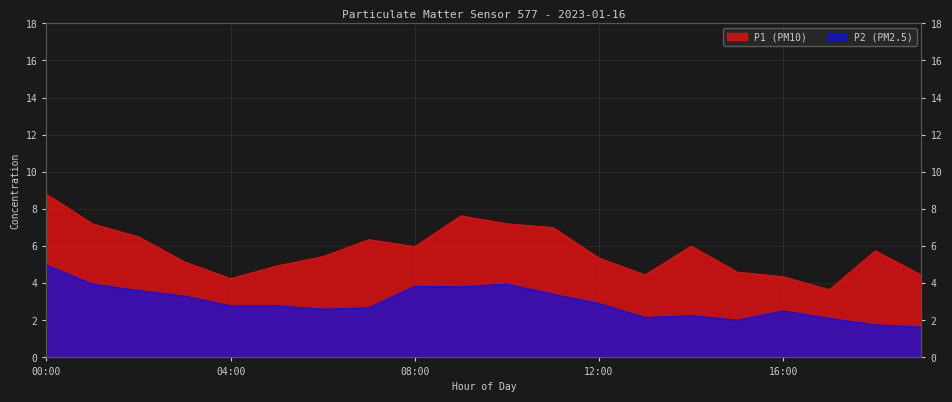

What is the maximum value for P2?

5.0